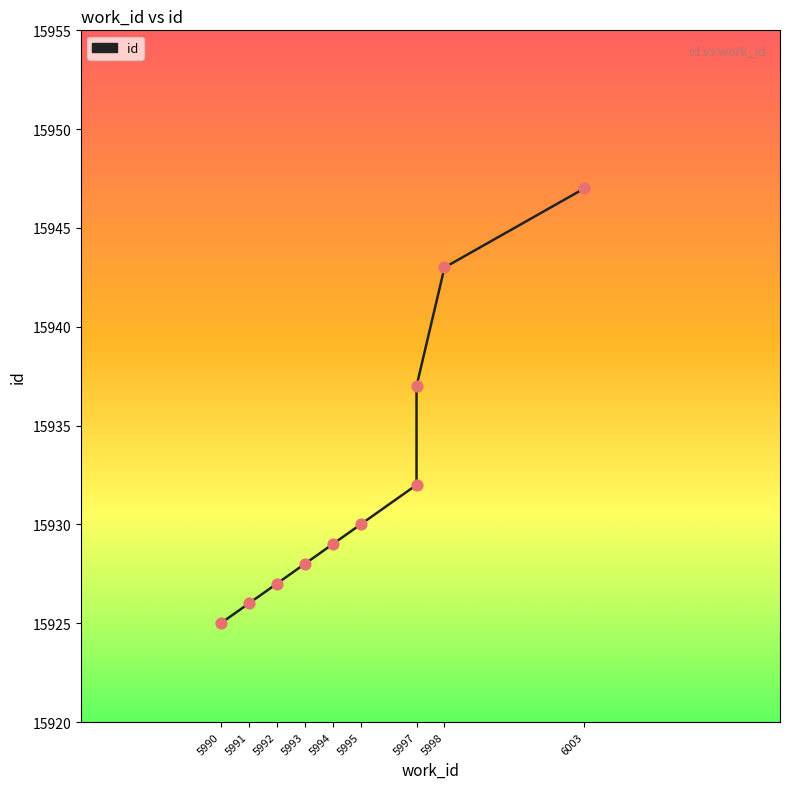

Between 5995 and 6003, which is larger?

6003